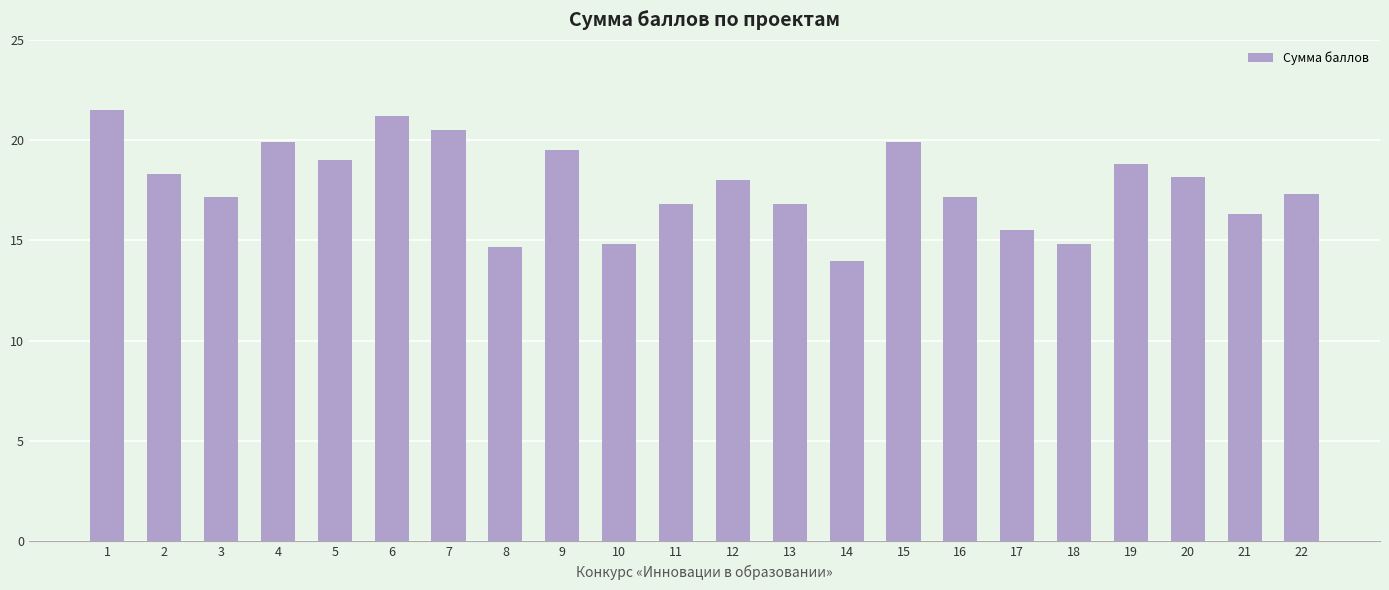

What value does the data have at 9?

19.5